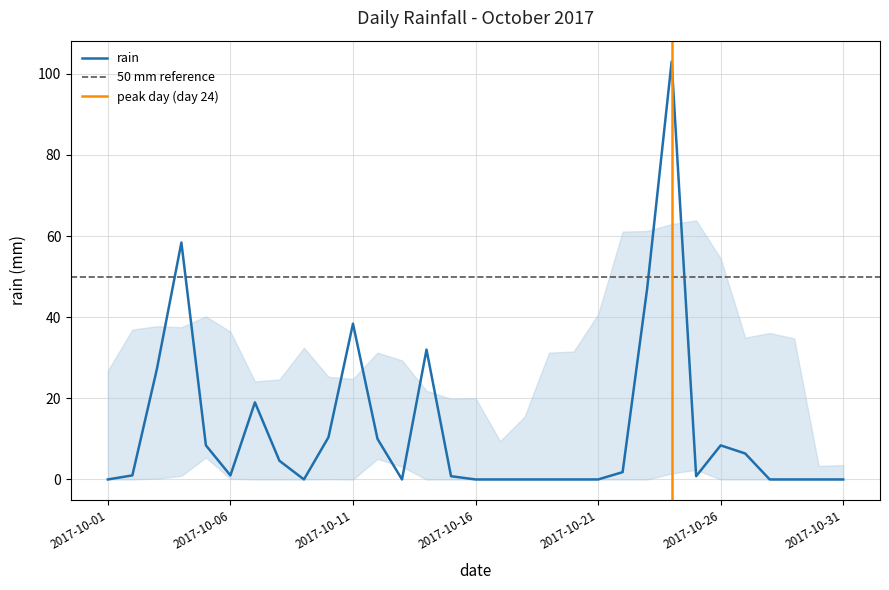

Reading left to right, what are all the values shown in this chart?

0.0	1.0	27.2	58.4	8.4	1.0	19.0	4.6	0.0	10.4	38.4	10.0	0.0	32.0	0.8	0.0	0.0	0.0	0.0	0.0	0.0	1.8	47.0	103.0	0.8	8.4	6.4	0.0	0.0	0.0	0.0